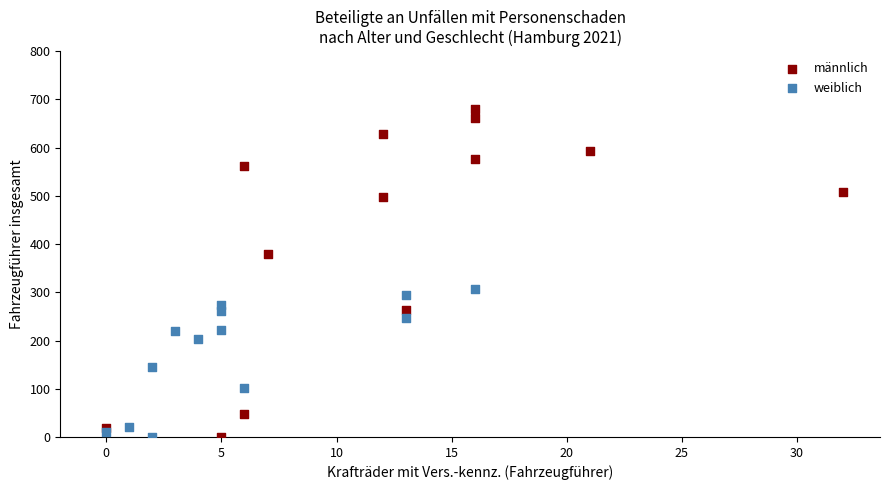

Which series has the largest Y range (max minus min)?

männlich